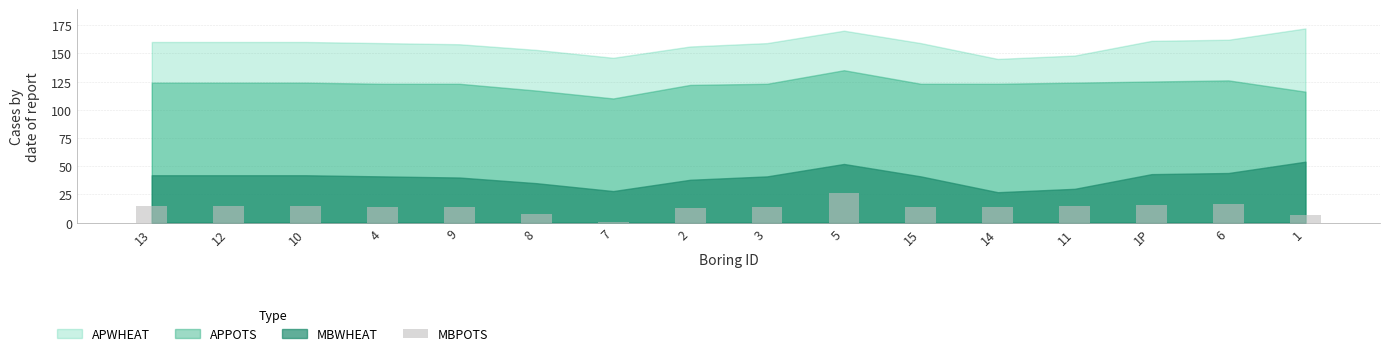

The value at 9 is 6. True or false?

False